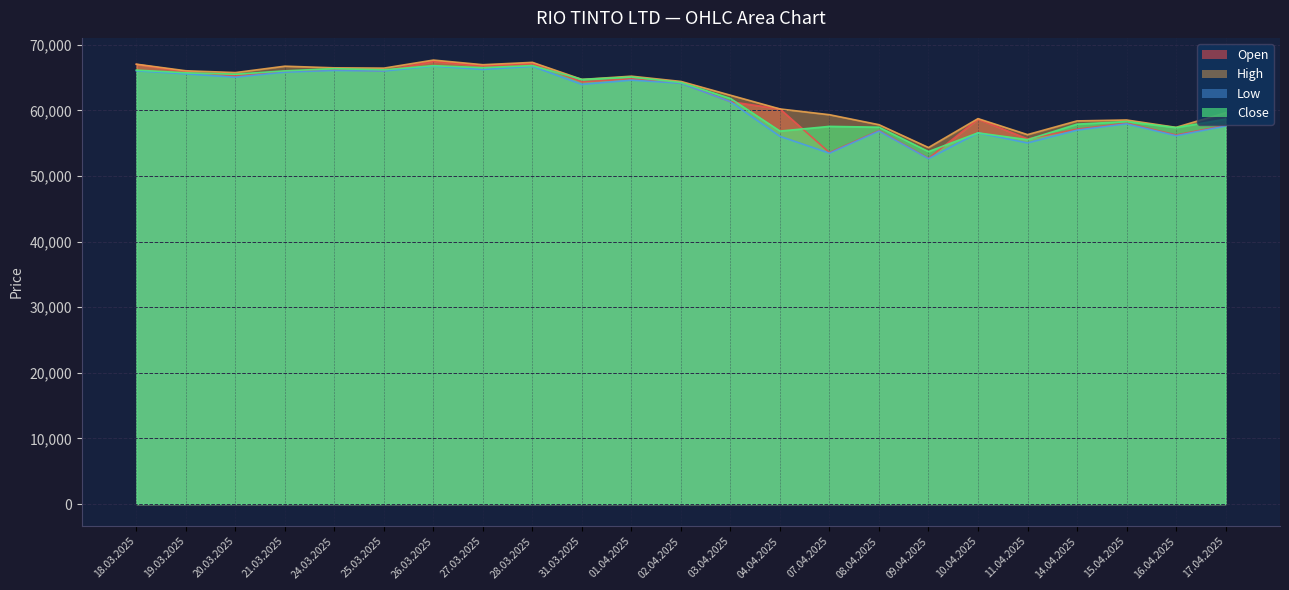

What is the highest value of the Close series?

66817